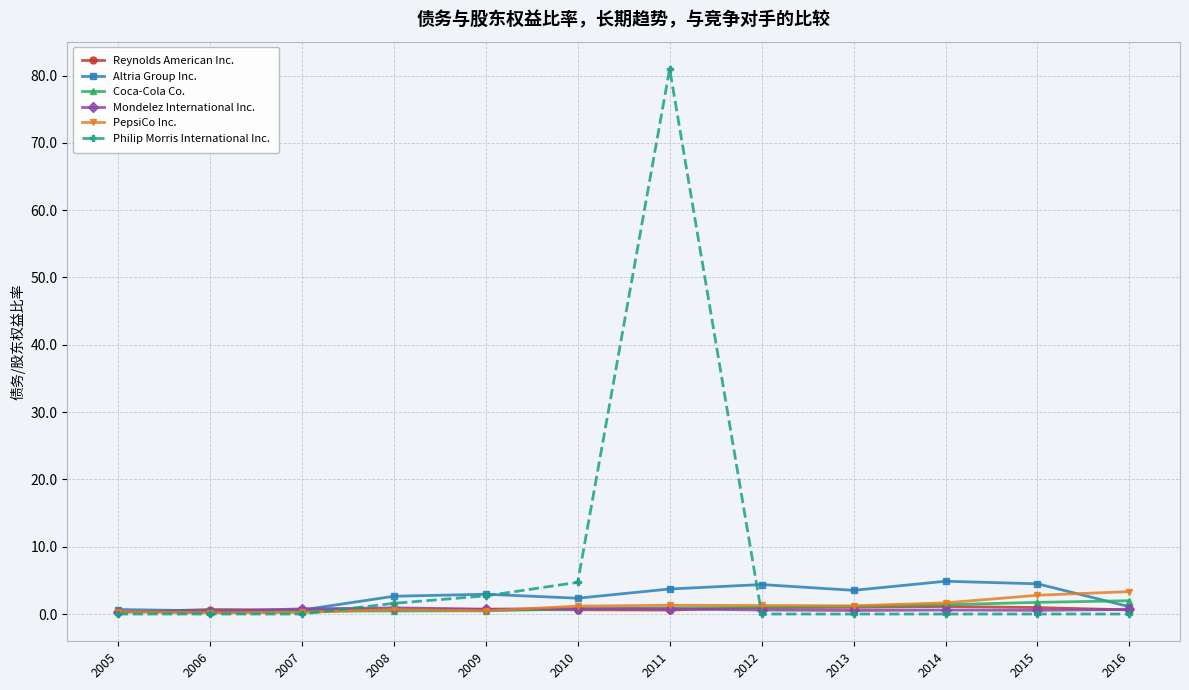

Which series has the largest total across all categories?

Philip Morris International Inc.